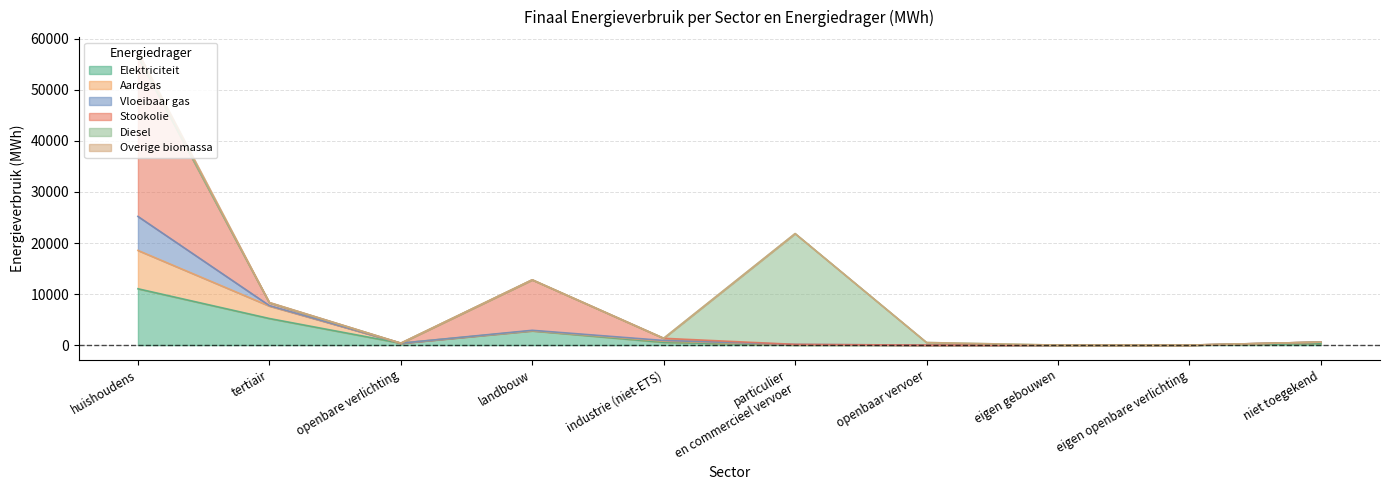

At which label does Aardgas first exceed 587?

huishoudens